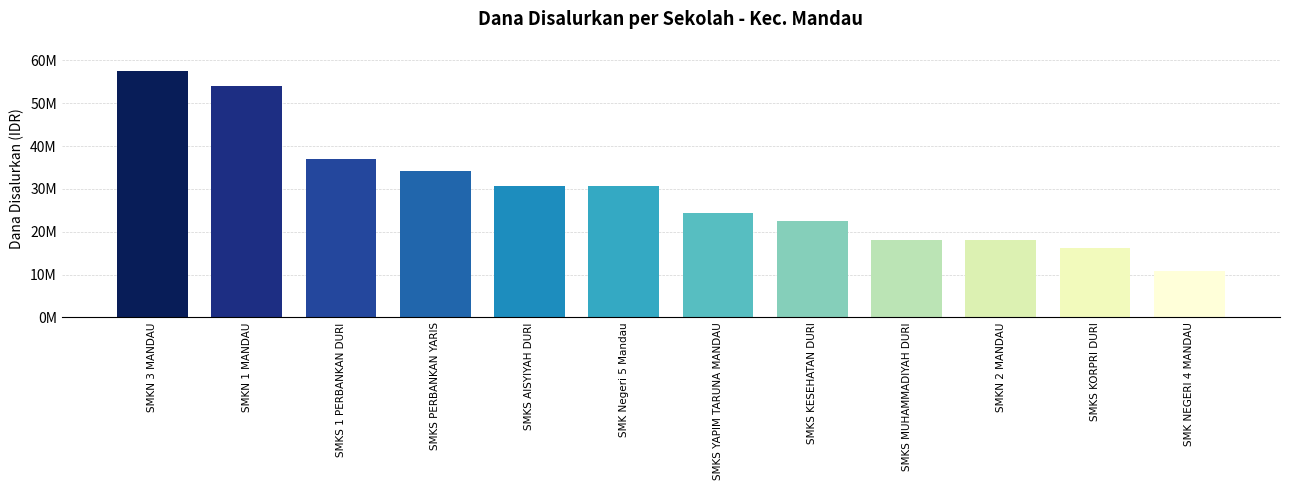

The chart shows a value of 42549095 at SMK Negeri 5 Mandau. True or false?

False